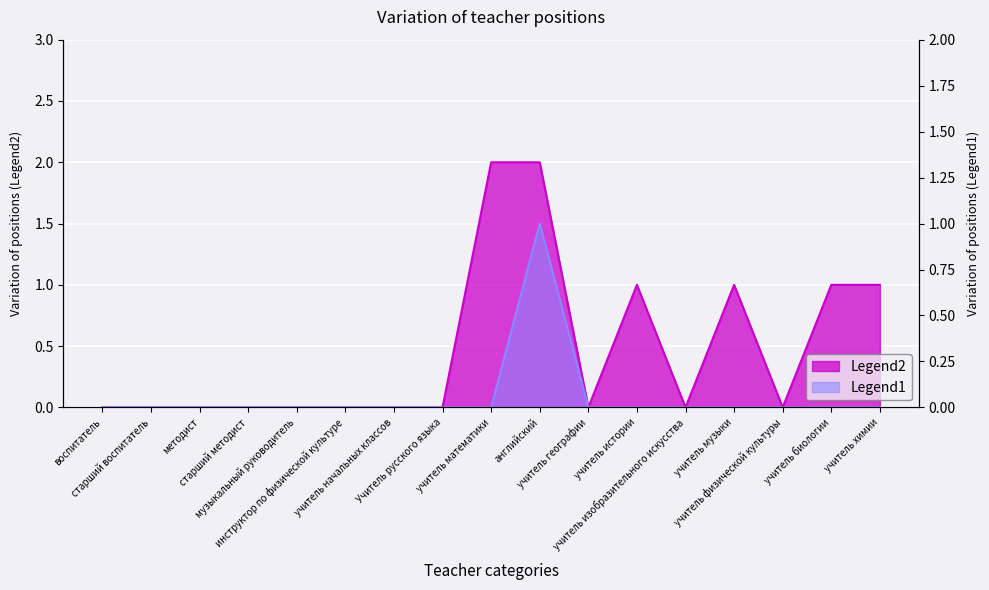

Which series changed the most between учитель начальных классов and учитель изобразительного искусства?

Legend2